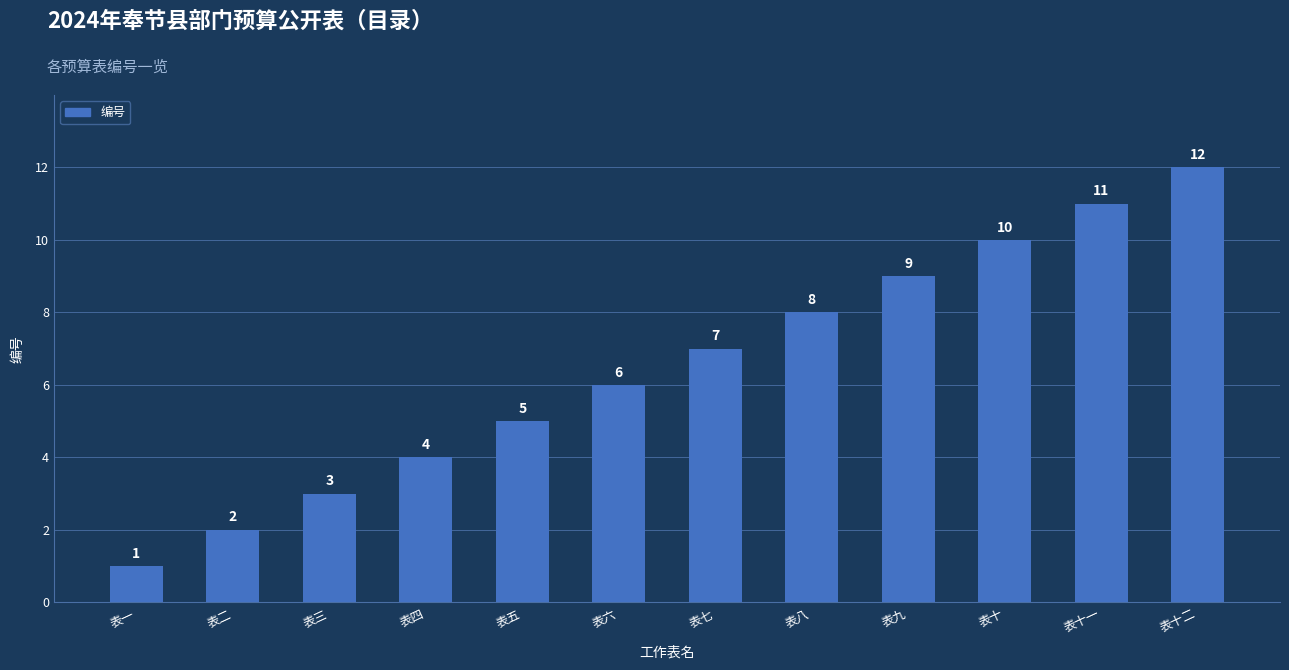

Are the bars grouped side by side (vs. stacked)?

No